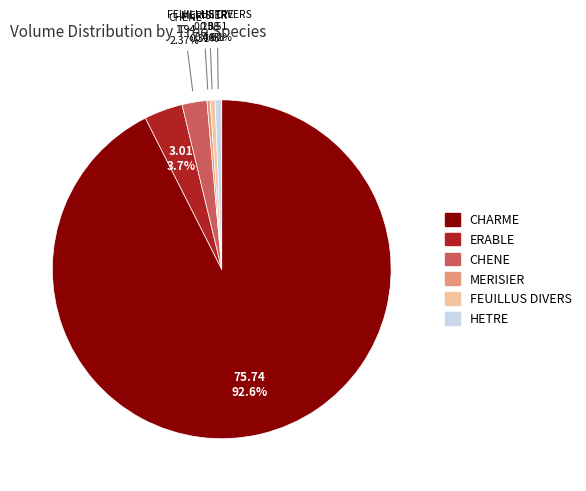

Count the number of slices in the pie.

6